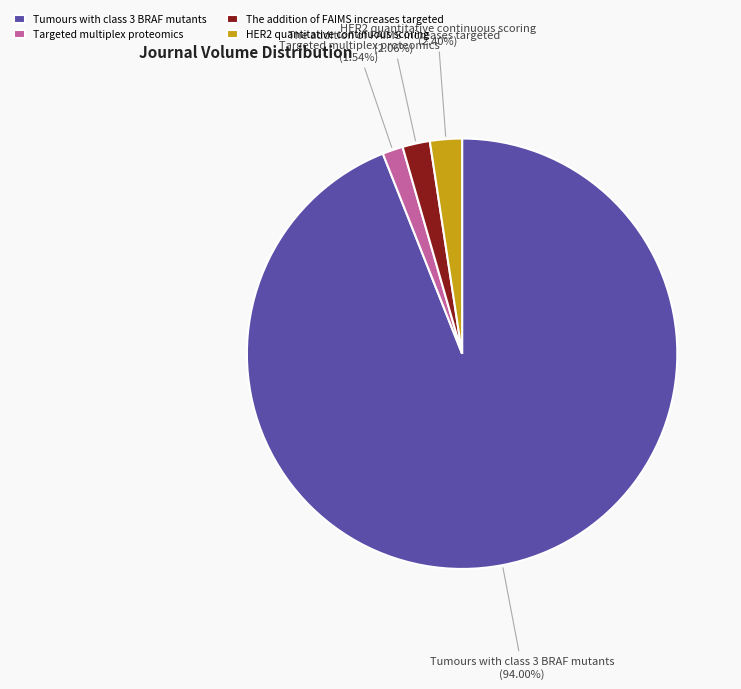

What percentage is the Targeted multiplex proteomics slice, to the nearest percent?

2%